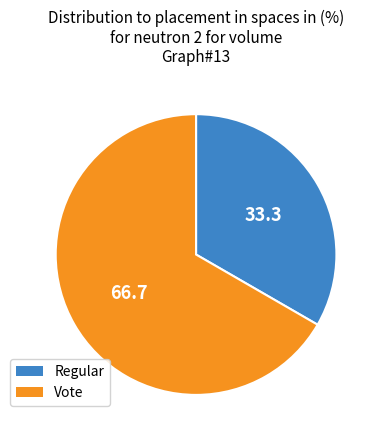

True or false: Regular accounts for 47% of the total.

False